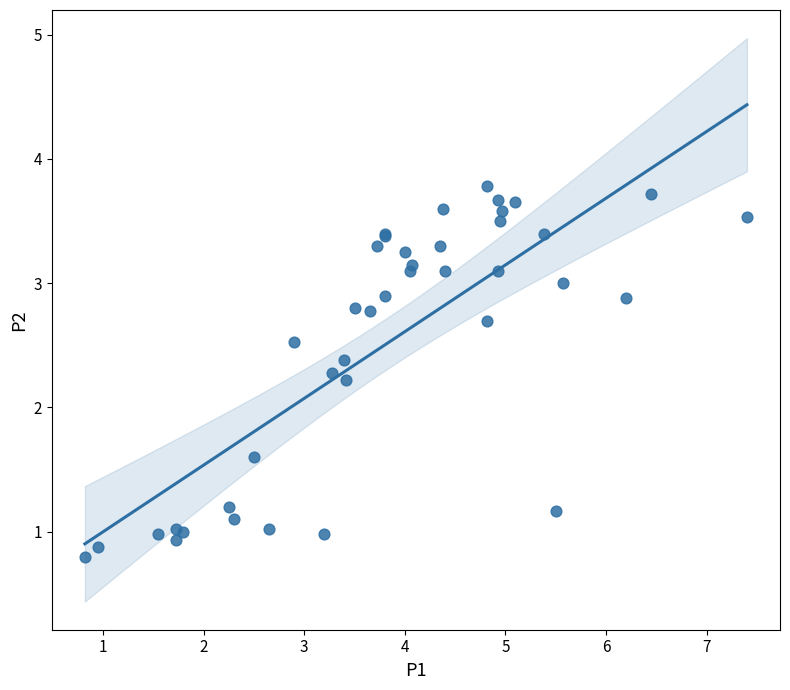

What Y value in the scatter plot is closest to 2?

2.2